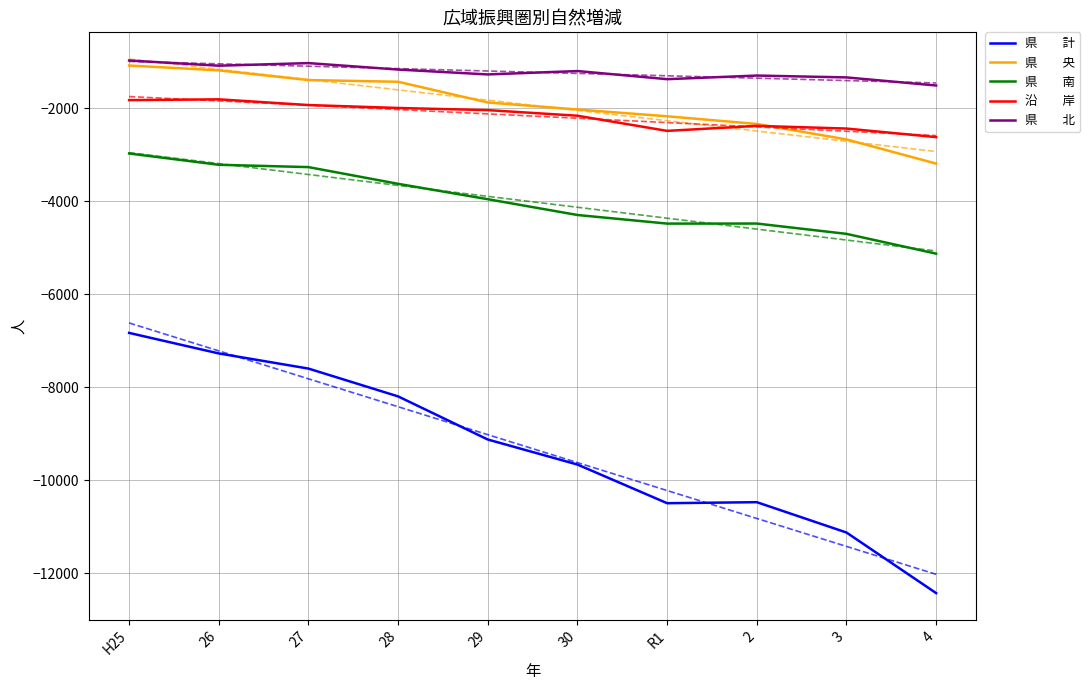

True or false: 県　　計 has a value of -15665 at R1.

False